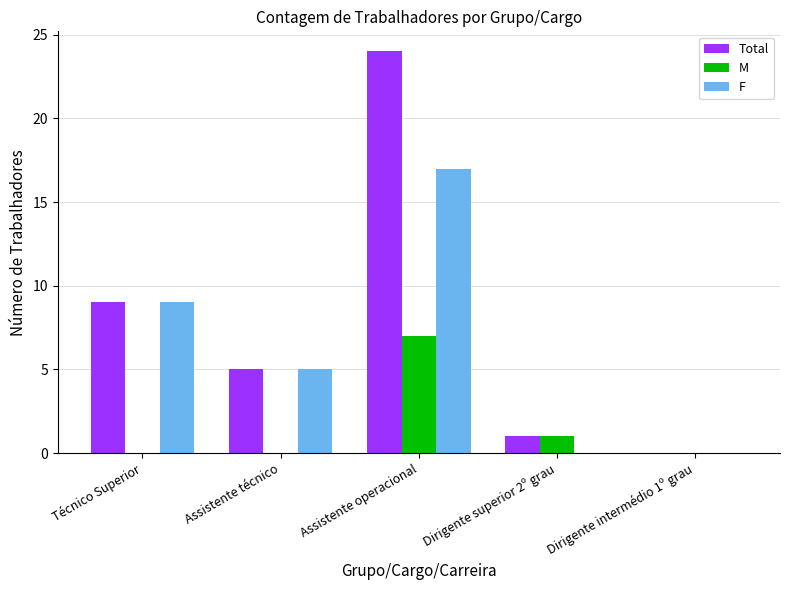

What is the difference between the F values at Assistente técnico and Dirigente intermédio 1º grau?

5